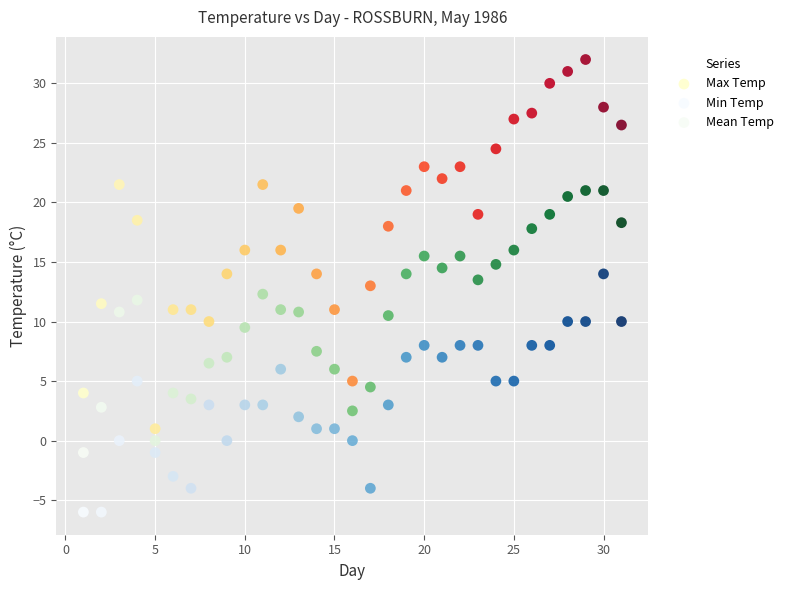

Which series reaches the maximum Y coordinate?

Max Temp